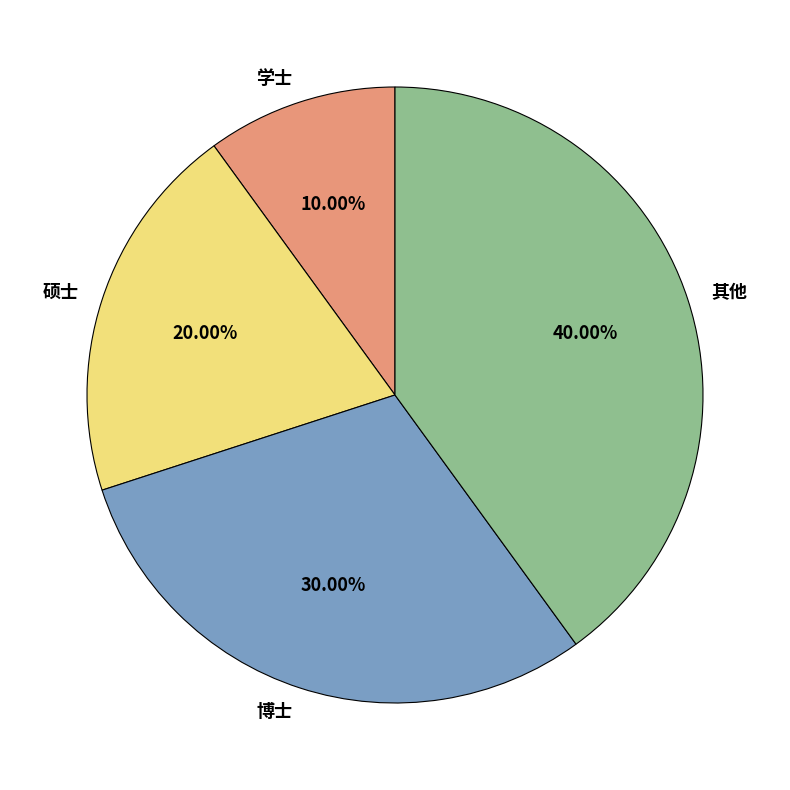

Is it true that 其他 is 25% of the pie?

False